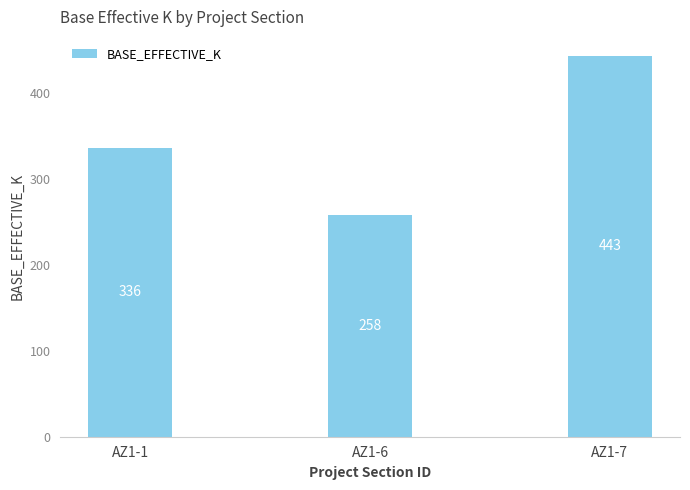

Is it true that the value at AZ1-7 is 443?

True